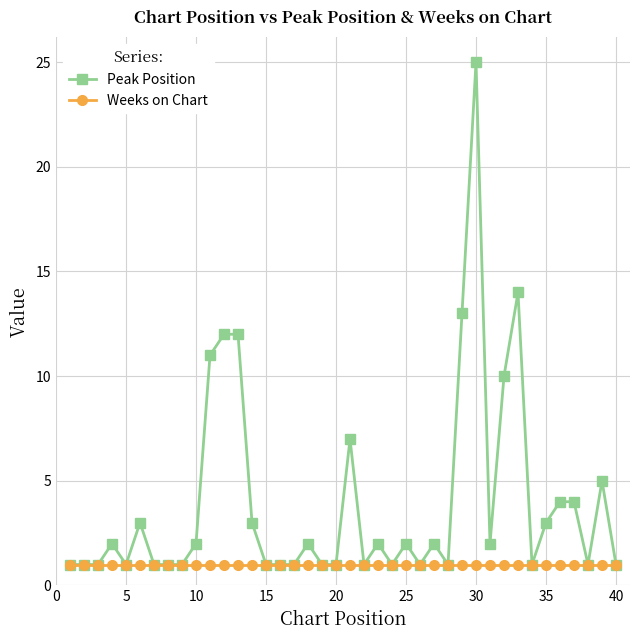

What is the difference between the maximum and minimum values in the Peak Position series?

24